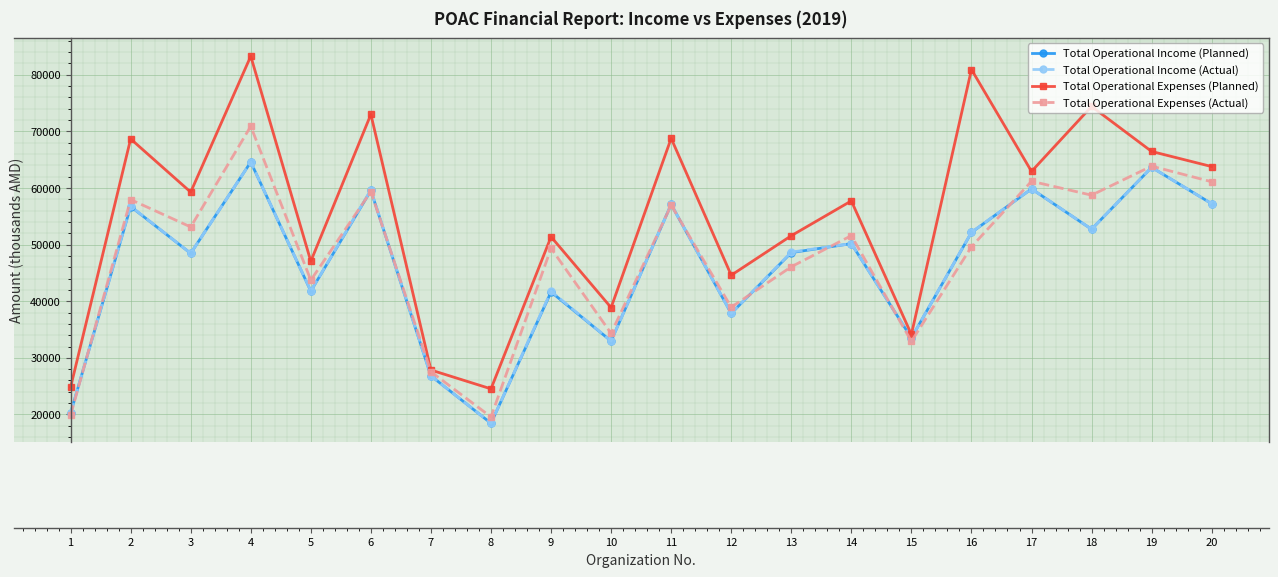

At which category is the sum across all series the highest?

4